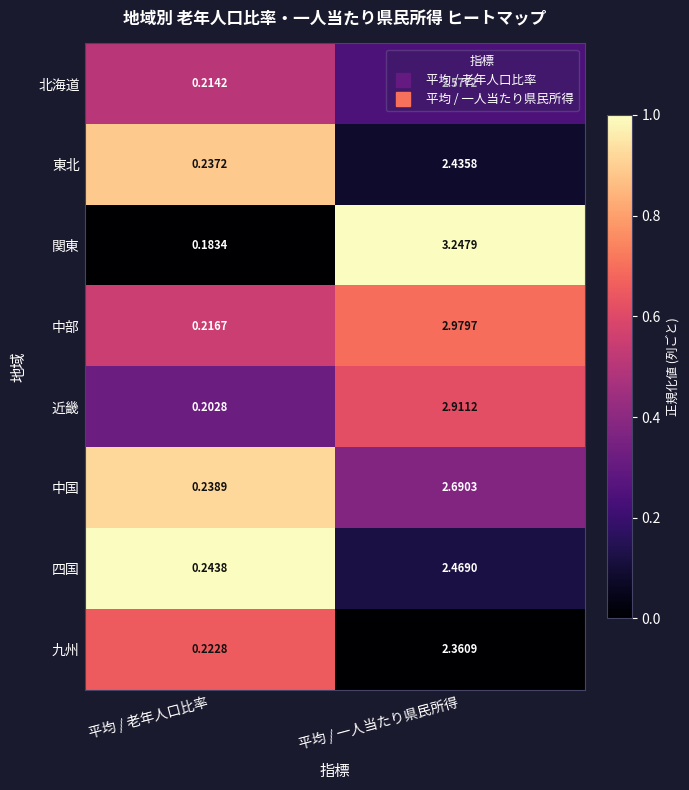

Rank the categories by 四国 value from lowest to highest.

平均 / 老年人口比率, 平均 / 一人当たり県民所得